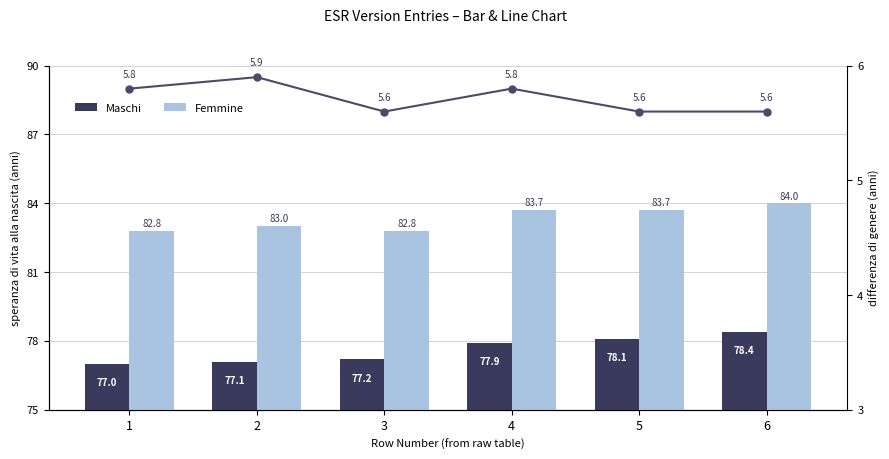

How many Femmine values are between 82 and 83?

3